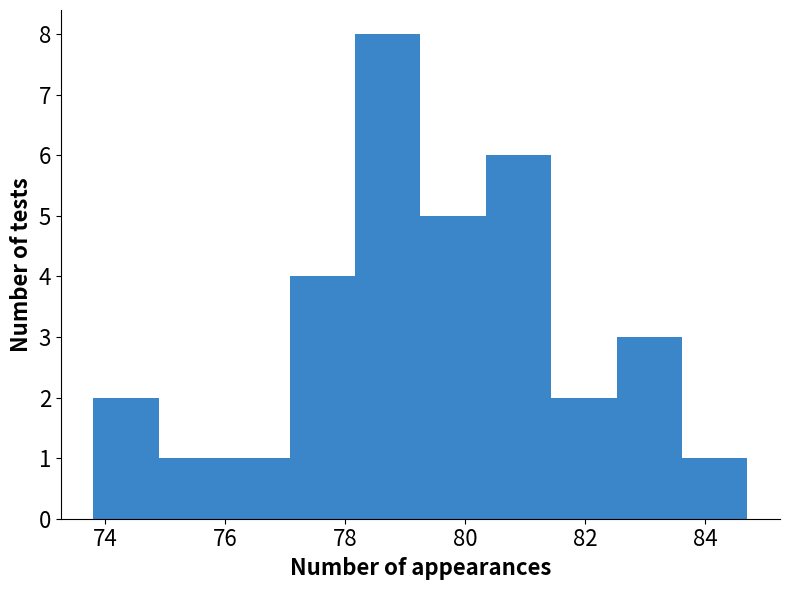

Reading left to right, list every bar in this chart as the range it spans on the x-axis followed by its height. Neither the bar edges nor the heights are printed on the chart, so give them approximately, as read against the axes.

73.8 to 74.8: 2
74.8 to 76.0: 1
76.0 to 77.0: 1
77.0 to 78.2: 4
78.2 to 79.2: 8
79.2 to 80.4: 5
80.4 to 81.4: 6
81.4 to 82.6: 2
82.6 to 83.6: 3
83.6 to 84.8: 1